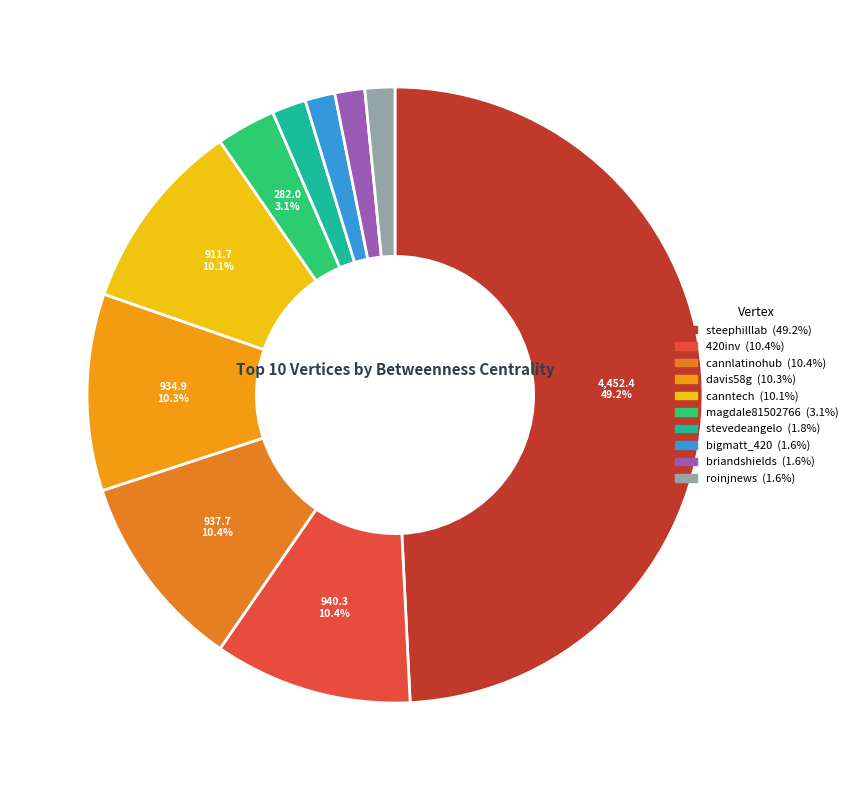

What percentage is the canntech slice, to the nearest percent?

10%